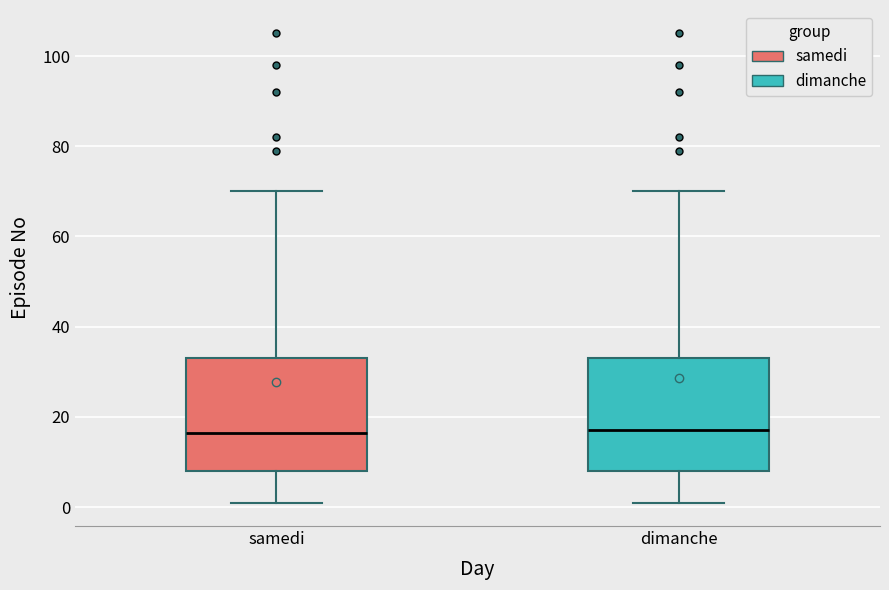

Where is the upper edge of the box for samedi on the y-axis? The values are not printed on the chart, so give them approximately, as read against the axis.

34